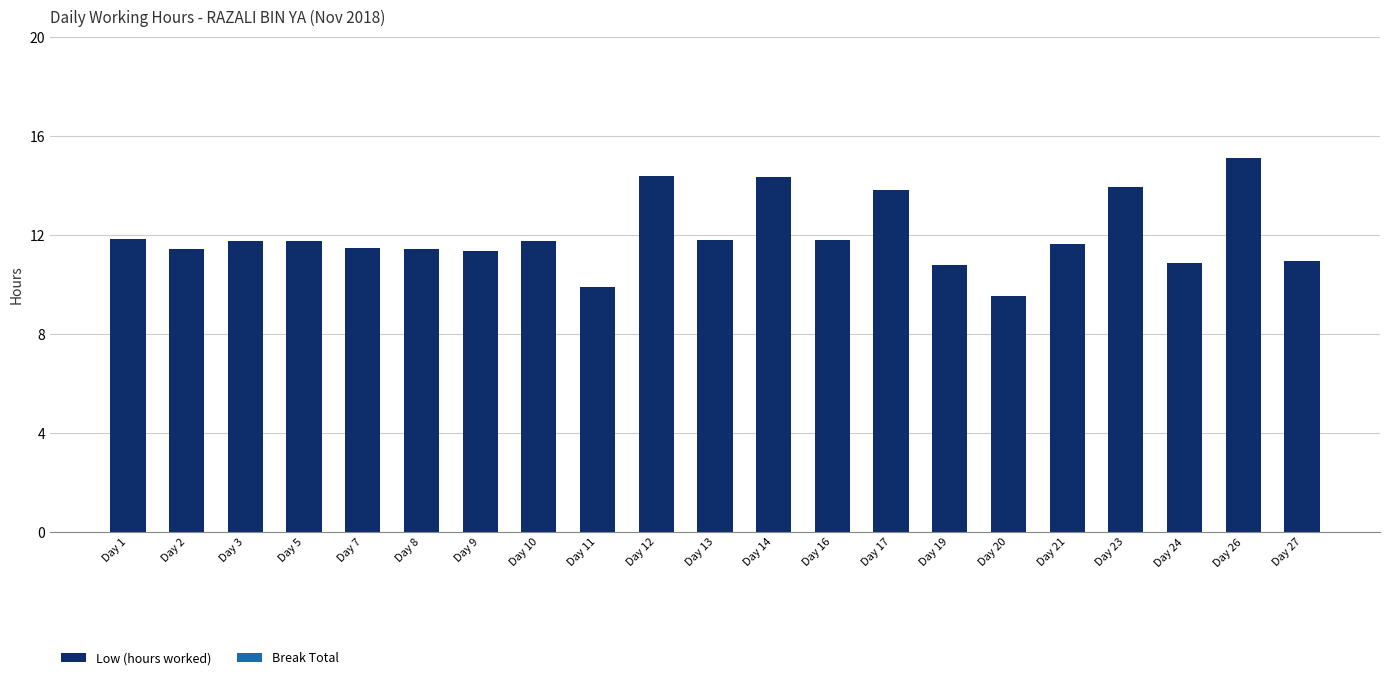

What is the approximate value at Day 3?

11.7